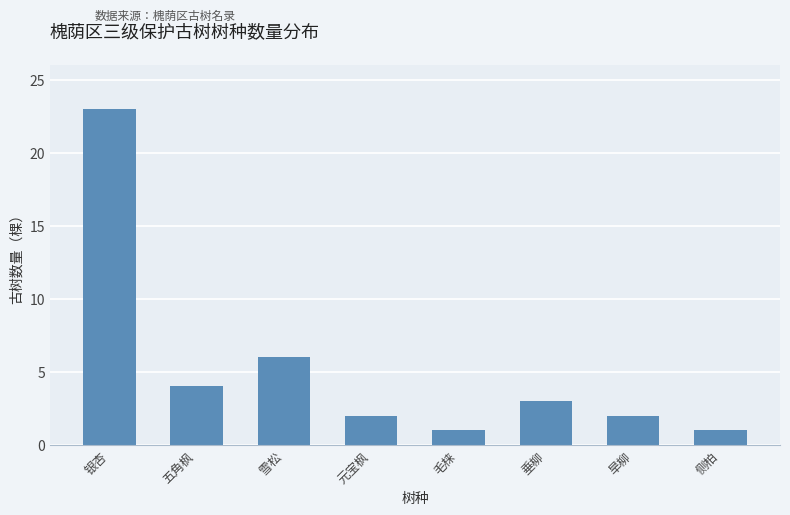

What is the change in value from 雪松 to 侧柏?

-5